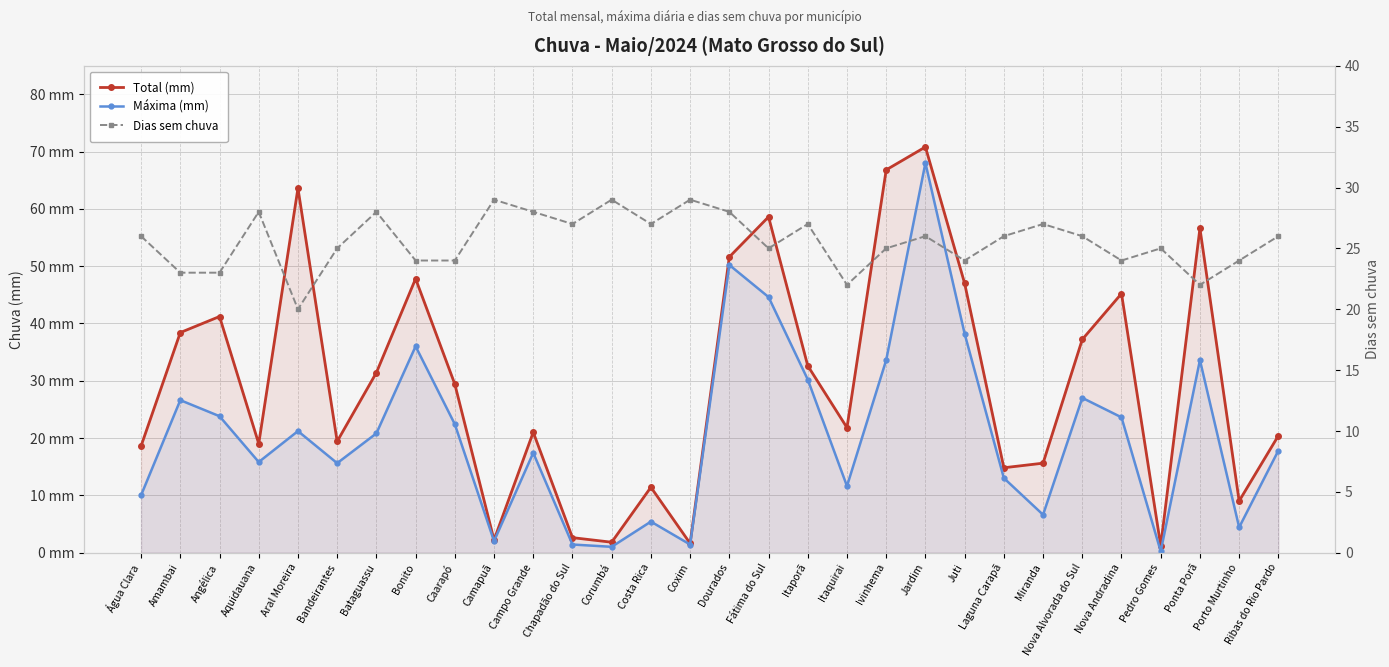

How many data points in Dias sem chuva are above 26?

11